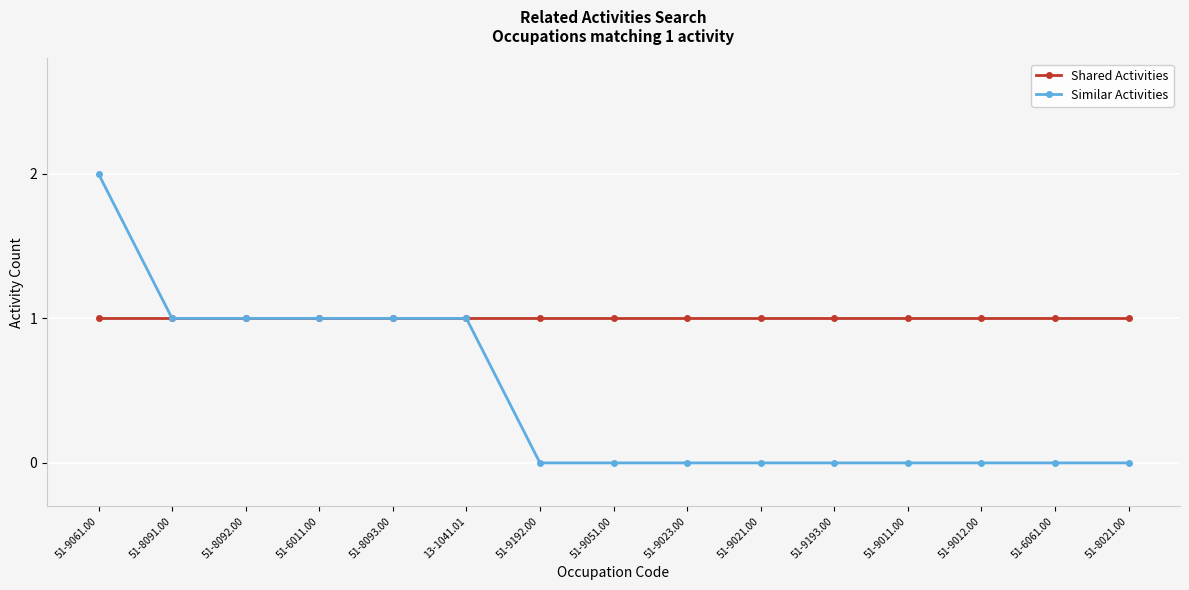

Is this an area chart (filled region under the line)?

No